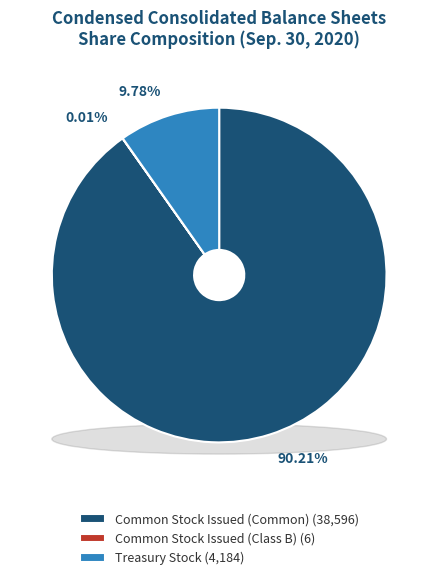

To the nearest percent, what is the average slice percentage?

33%